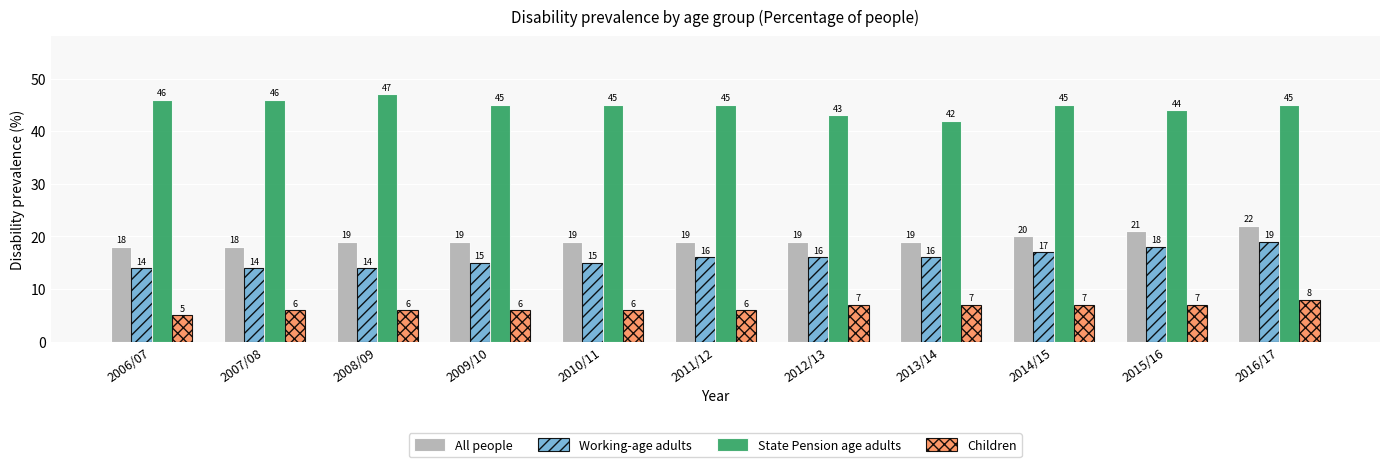

What is the label of the 2nd bar from the left?

2007/08